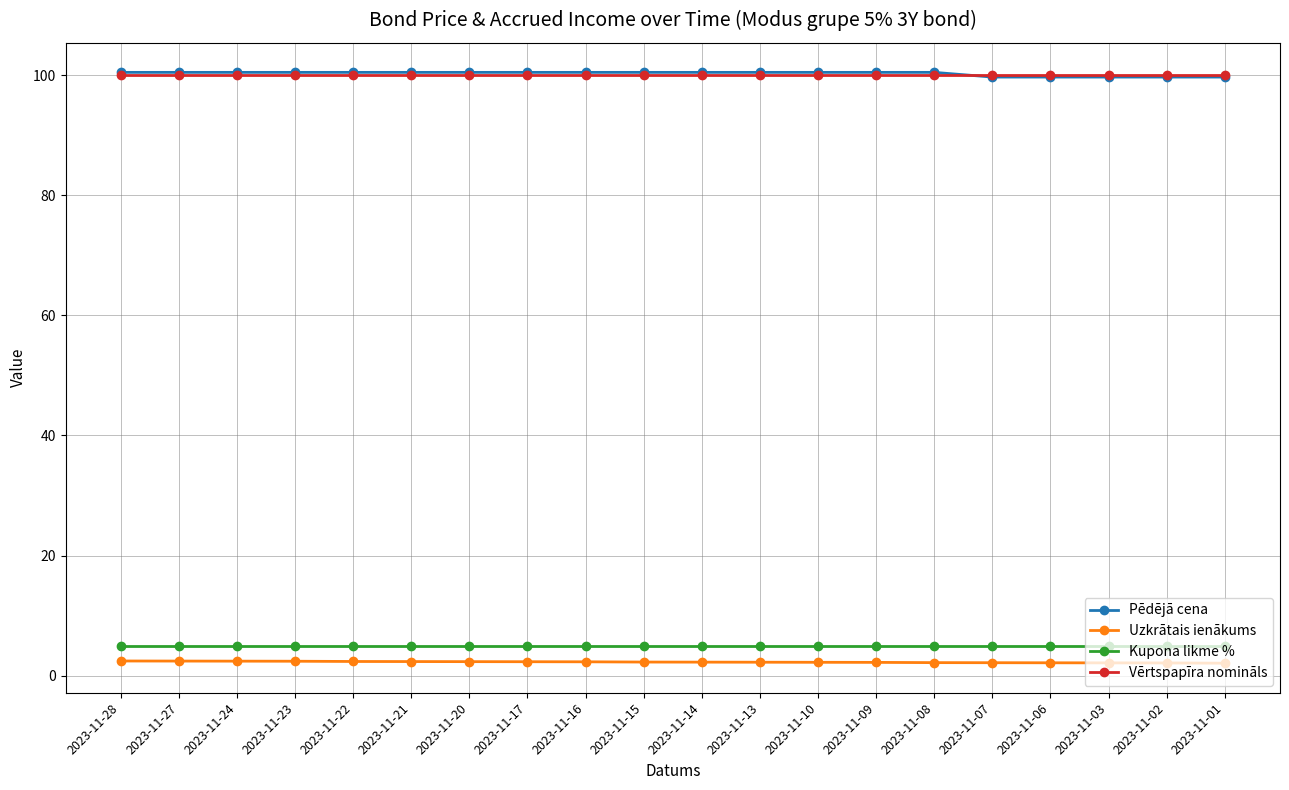

Is it true that Pēdējā cena equals 172.5 at 2023-11-28?

False